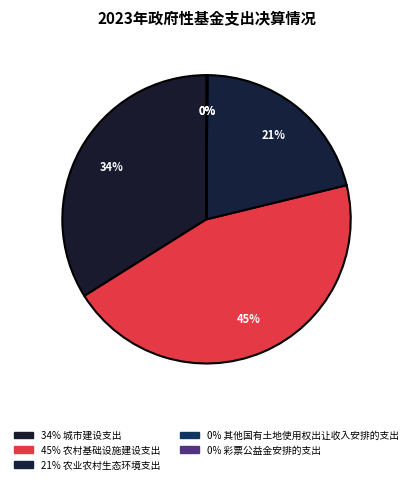

Which slice is the smallest?

其他国有土地使用权出让收入安排的支出